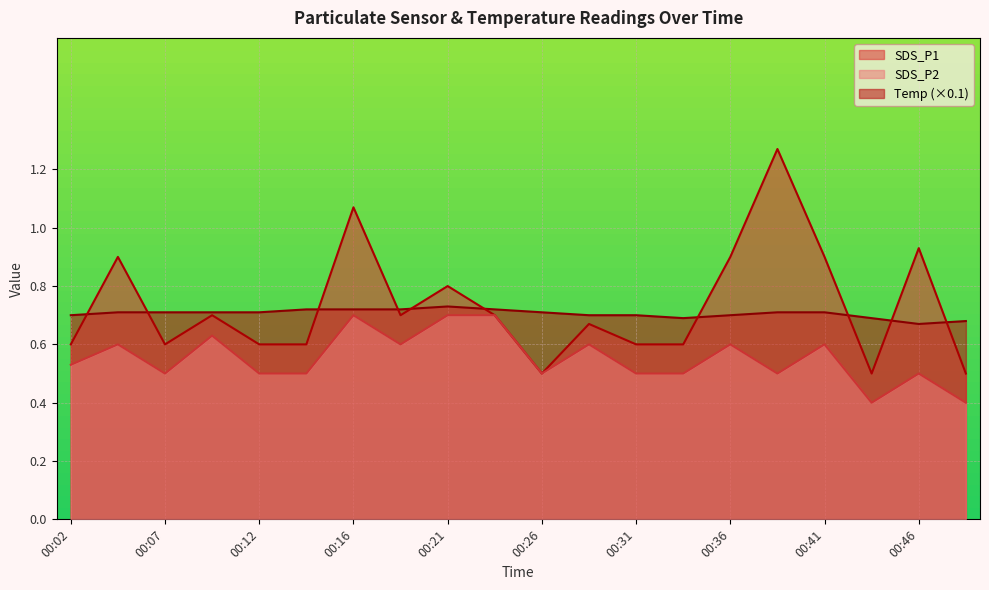

How many lines are shown in the chart?

3